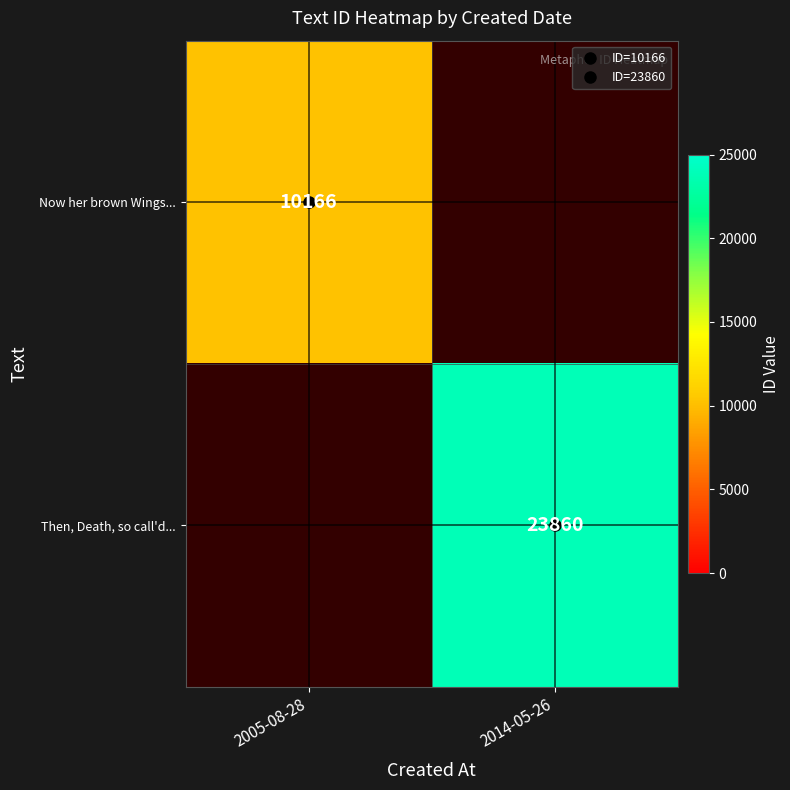

Is it true that Now her brown Wings... equals 3187.5 at 2005-08-28?

False